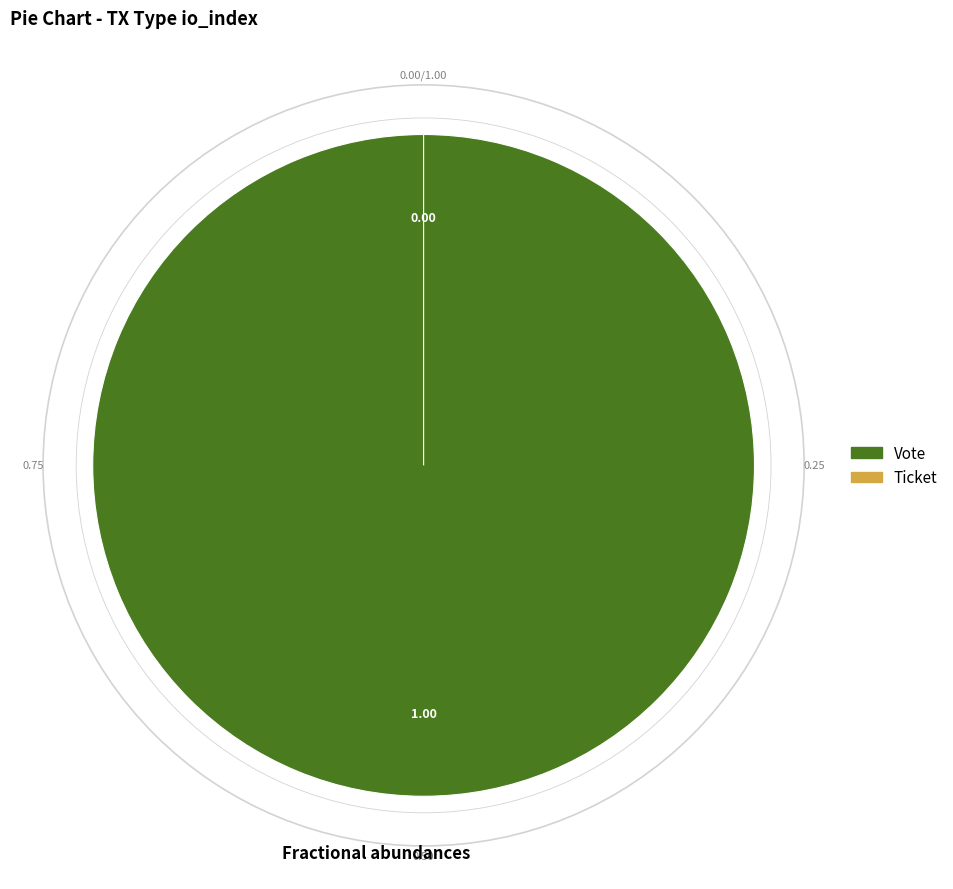

To the nearest percent, what is the average slice percentage?

50%